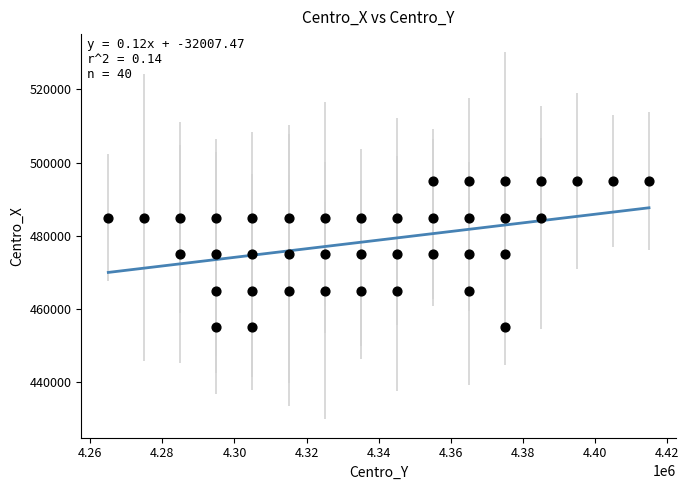

What is the range of X values (max minus min)?

150000